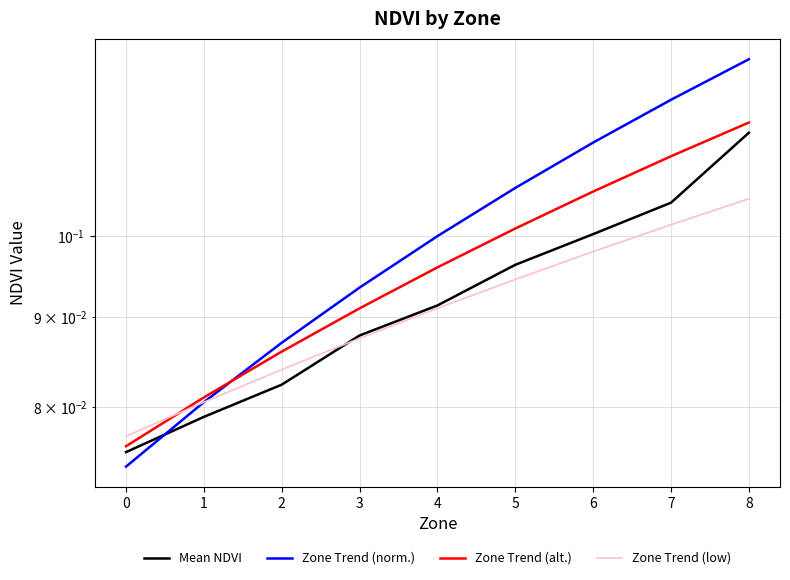

At which category is the sum across all series the highest?

8